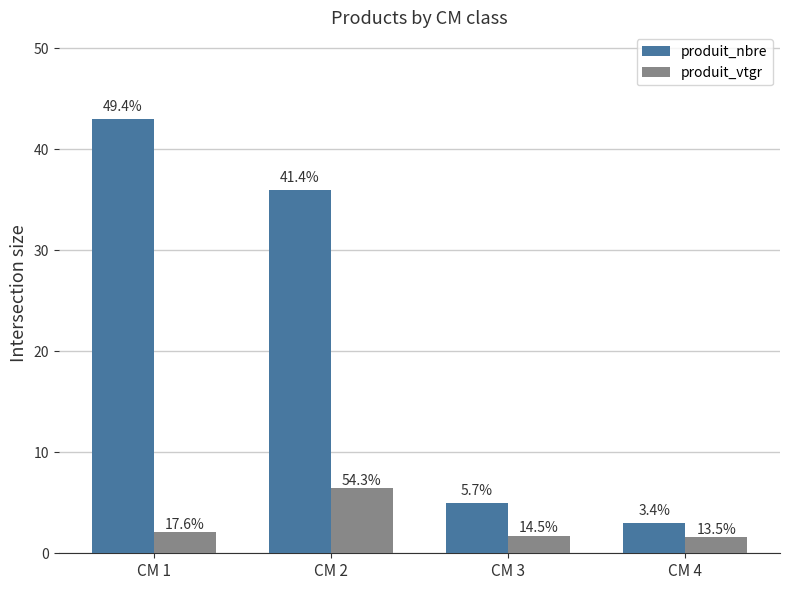

What are all the series names shown in the legend?

produit_nbre, produit_vtgr